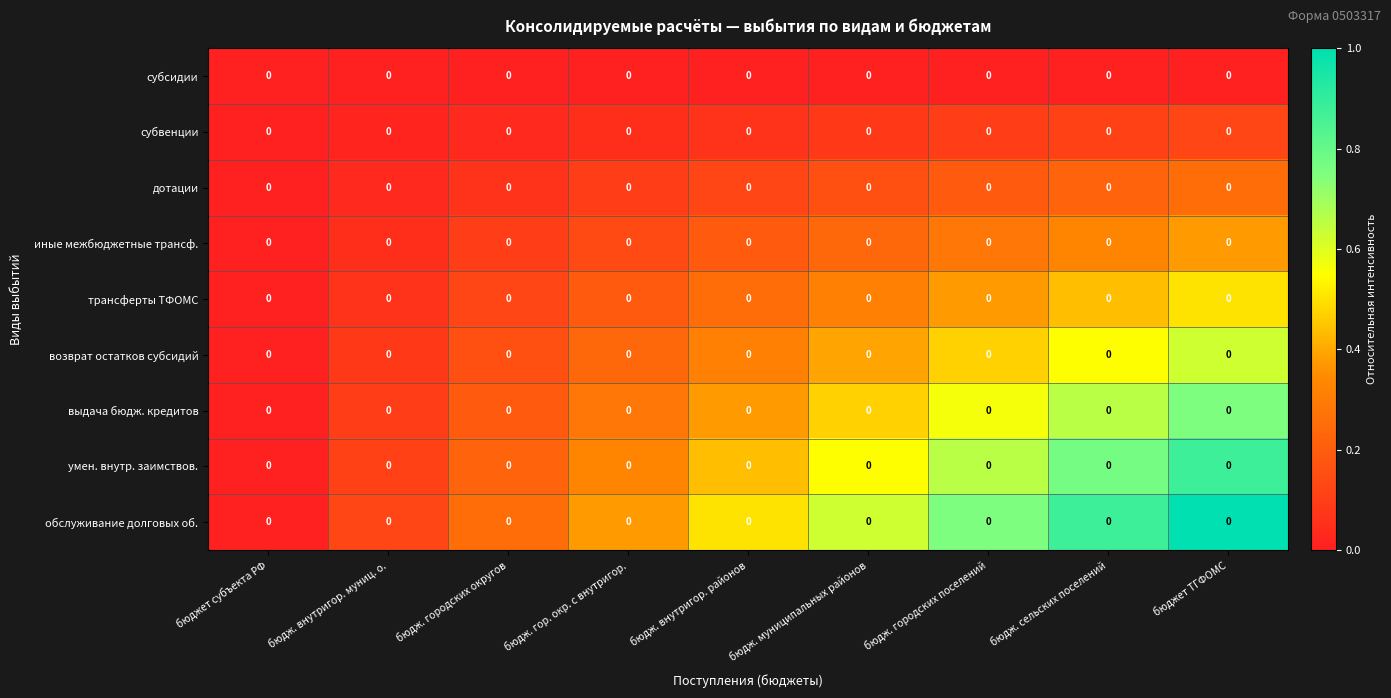

Which has a higher value, бюдж. городских поселений or бюдж. внутригор. районов?

бюдж. городских поселений